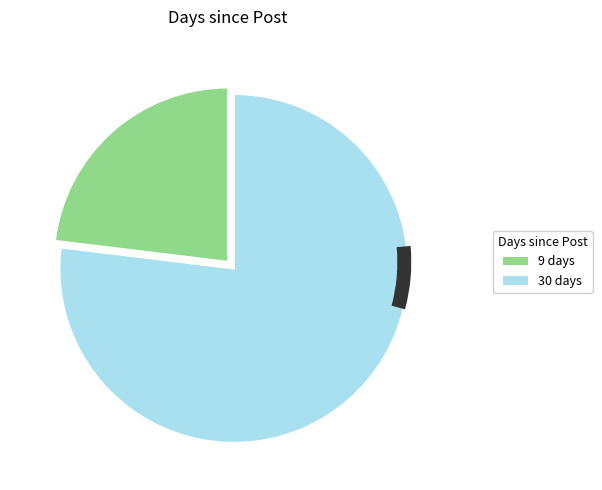

Does any single category account for the majority?

Yes